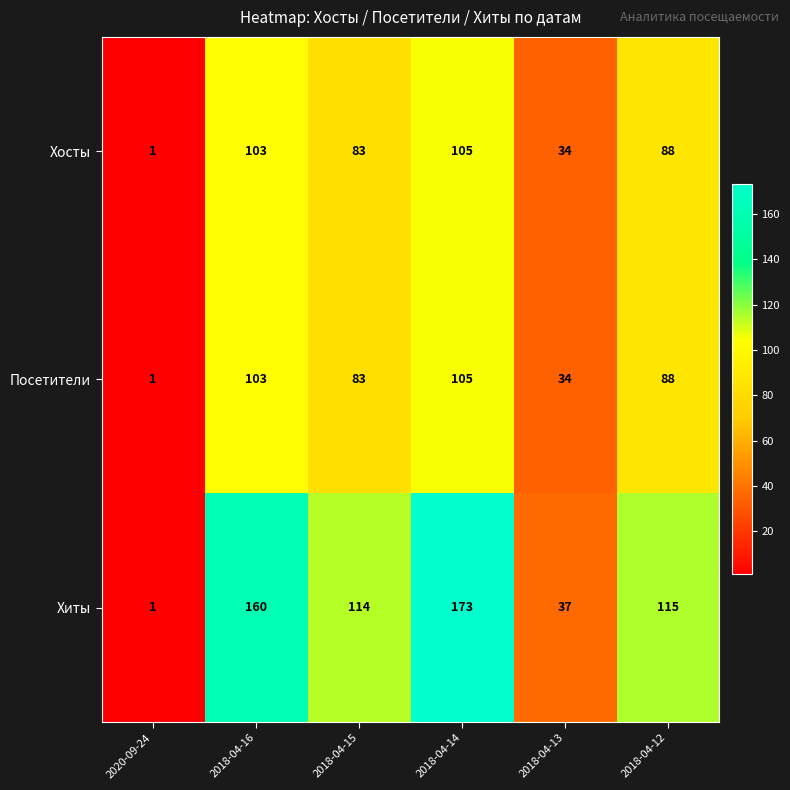

List the labels in order of Хиты value, smallest first.

2020-09-24, 2018-04-13, 2018-04-15, 2018-04-12, 2018-04-16, 2018-04-14